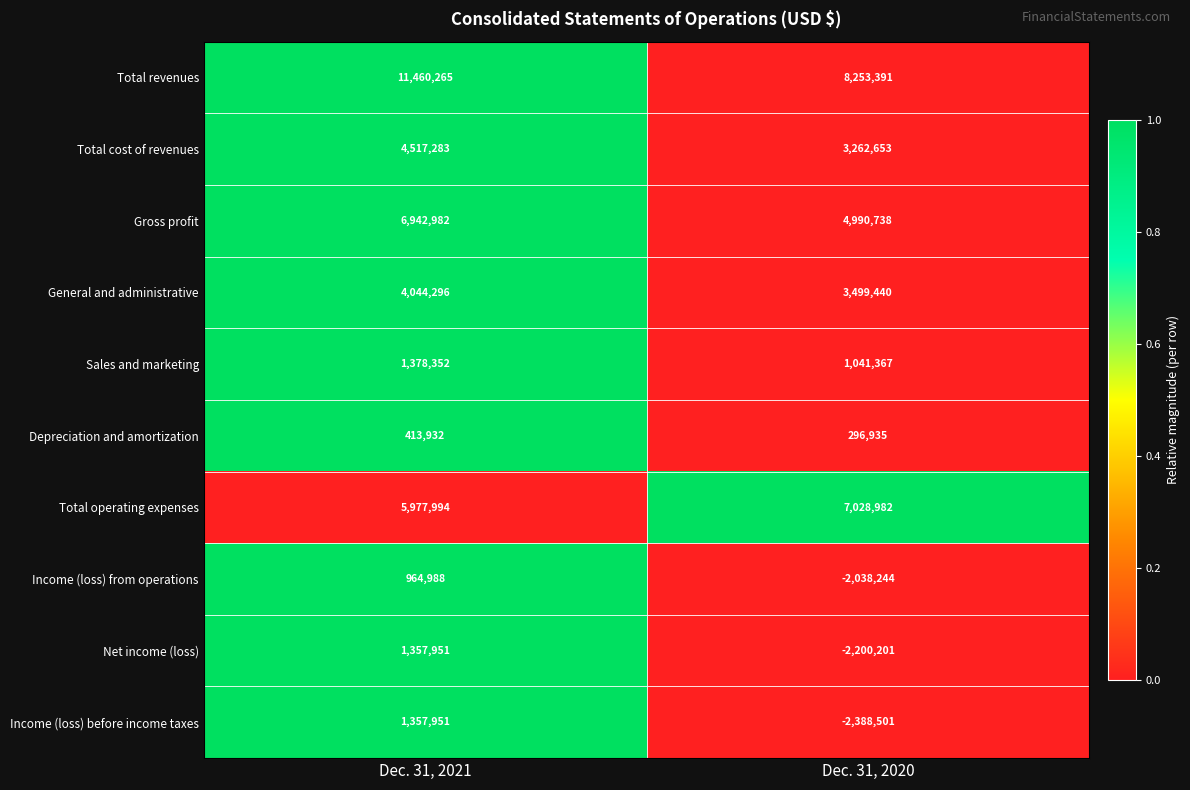

Reading left to right, transcribe all the data shown in this chart.

Total revenues: Dec. 31, 2021=11460265	Dec. 31, 2020=8253391
Total cost of revenues: Dec. 31, 2021=4517283	Dec. 31, 2020=3262653
Gross profit: Dec. 31, 2021=6942982	Dec. 31, 2020=4990738
General and administrative: Dec. 31, 2021=4044296	Dec. 31, 2020=3499440
Sales and marketing: Dec. 31, 2021=1378352	Dec. 31, 2020=1041367
Depreciation and amortization: Dec. 31, 2021=413932	Dec. 31, 2020=296935
Total operating expenses: Dec. 31, 2021=5977994	Dec. 31, 2020=7028982
Income (loss) from operations: Dec. 31, 2021=964988	Dec. 31, 2020=-2038244
Net income (loss): Dec. 31, 2021=1357951	Dec. 31, 2020=-2200201
Income (loss) before income taxes: Dec. 31, 2021=1357951	Dec. 31, 2020=-2388501